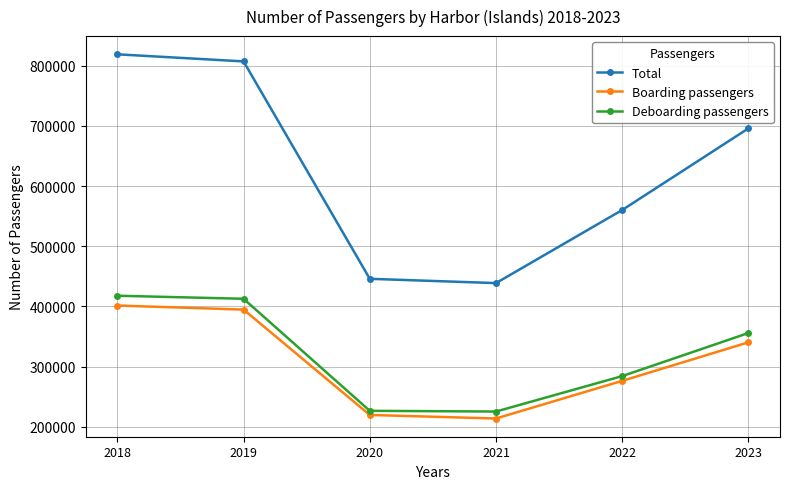

At which category does the chart reach its minimum across all series?

2021